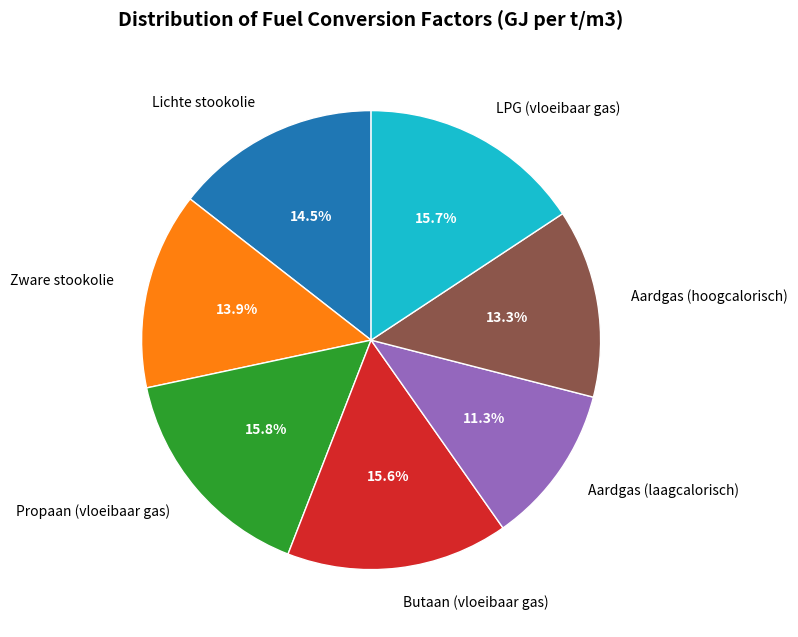

To the nearest percent, what is the combined percentage of Propaan (vloeibaar gas) and Butaan (vloeibaar gas)?

31%